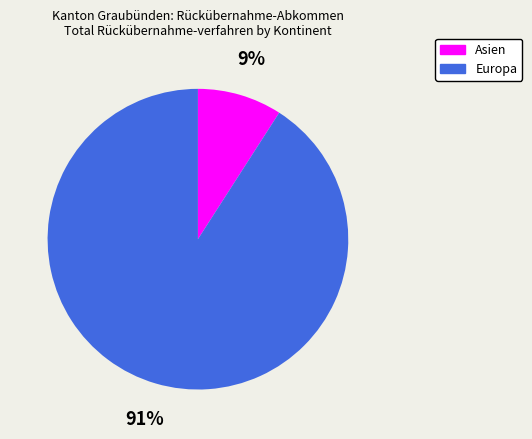

How many segments does this pie chart have?

2